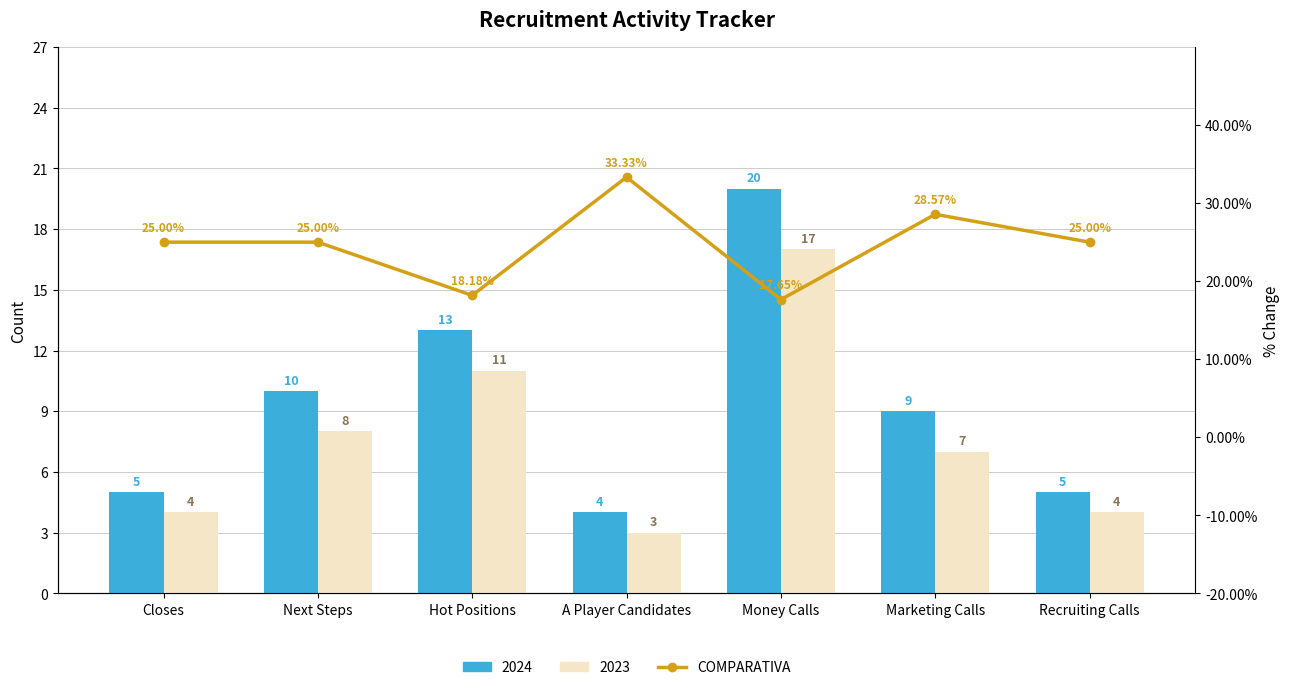

What is the maximum value shown in the chart?

33.3